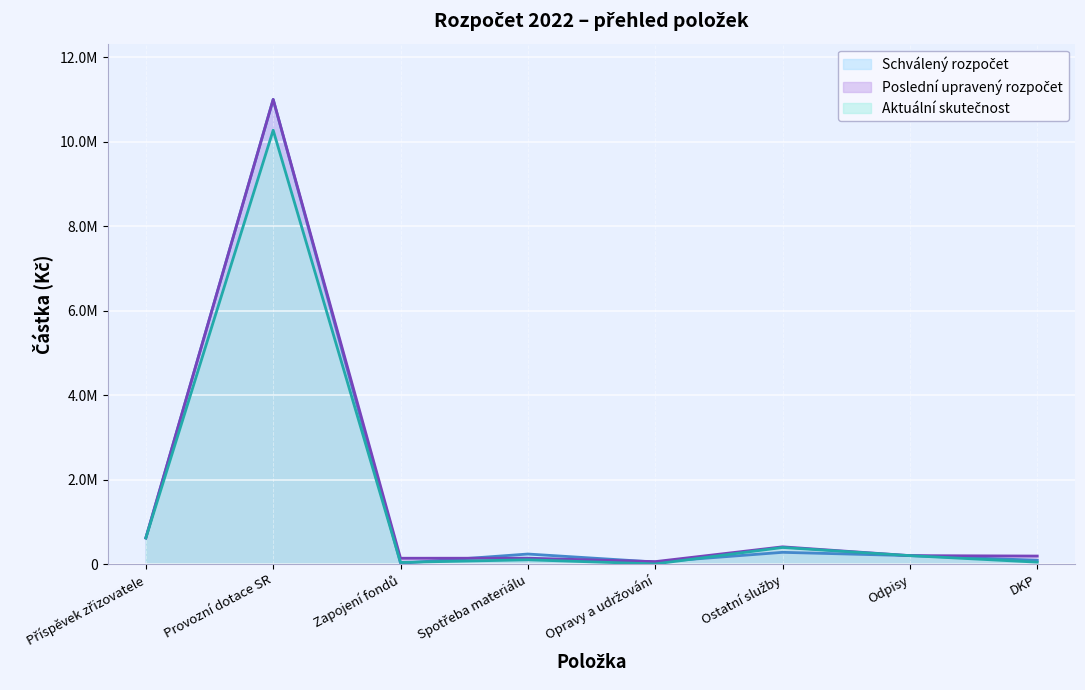

Which series has the largest total across all categories?

Poslední upravený rozpočet